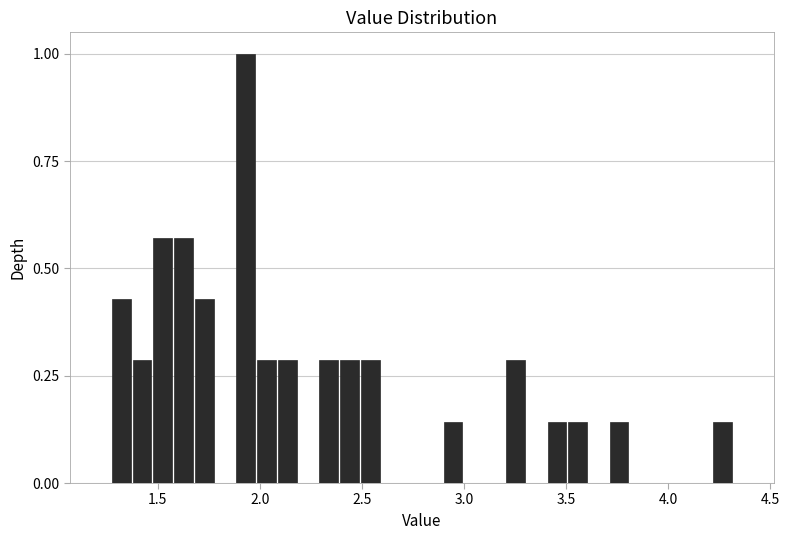

Read against the x-axis, roughly where is the centre of the tallest bar?

1.95